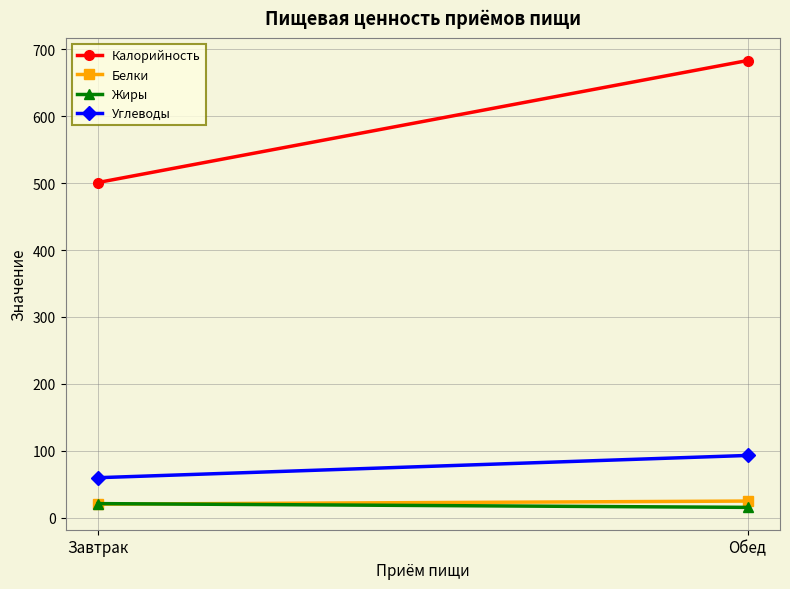

Reading left to right, transcribe all the data shown in this chart.

Калорийность: Завтрак=500.9	Обед=683.3
Белки: Завтрак=20.1	Обед=24.7
Жиры: Завтрак=20.9	Обед=15.3
Углеводы: Завтрак=59.6	Обед=92.9